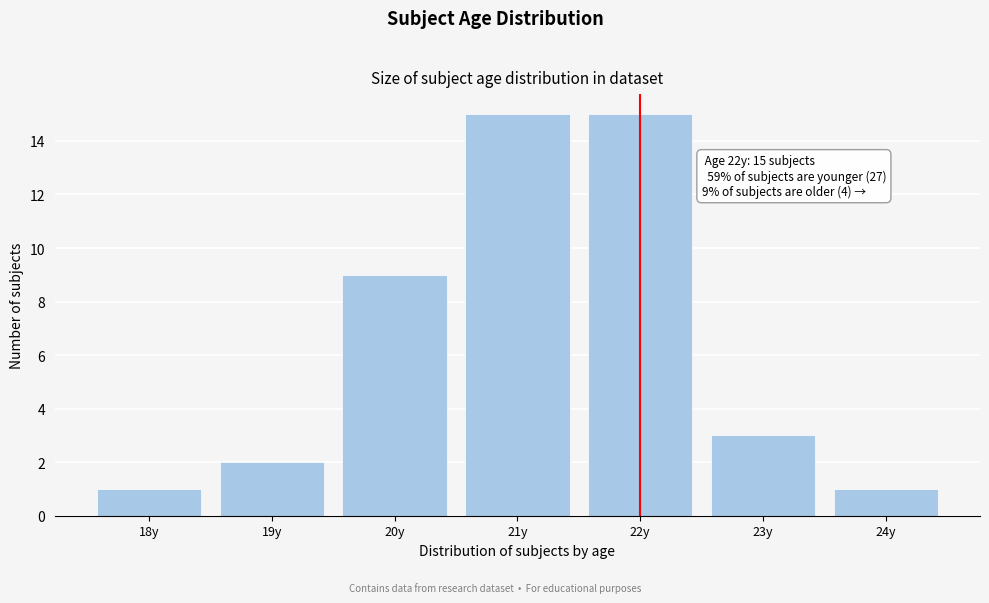

Reading left to right, what are all the values shown in this chart?

1	2	9	15	15	3	1